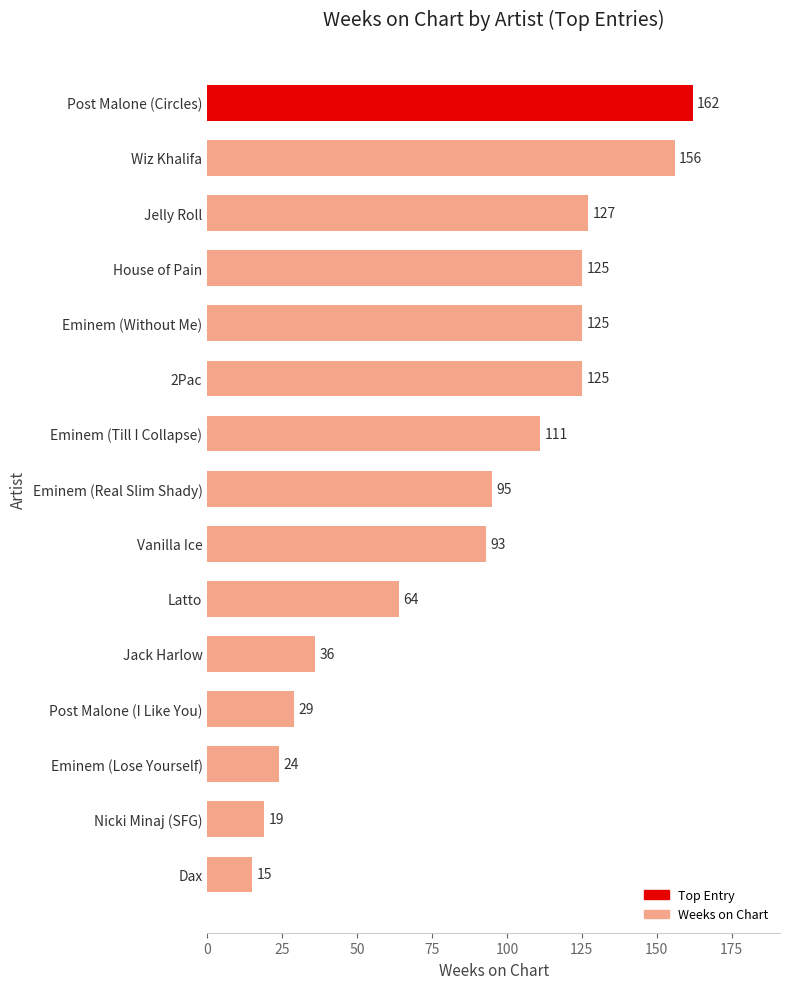

What is the sum of all values?

1306